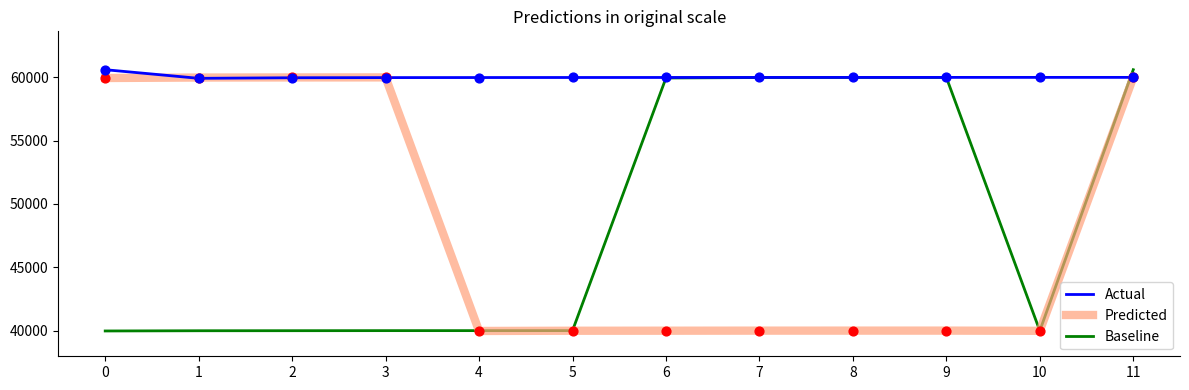

What is the spread (max minus min) of values at 10?

20014.9